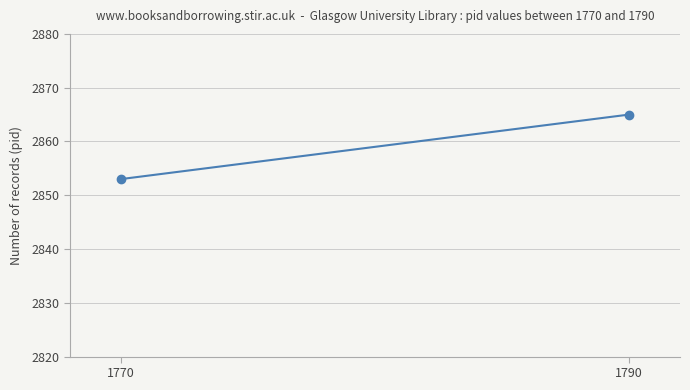

Reading right to left, extract all data points from this chart.

1790=2865	1770=2853